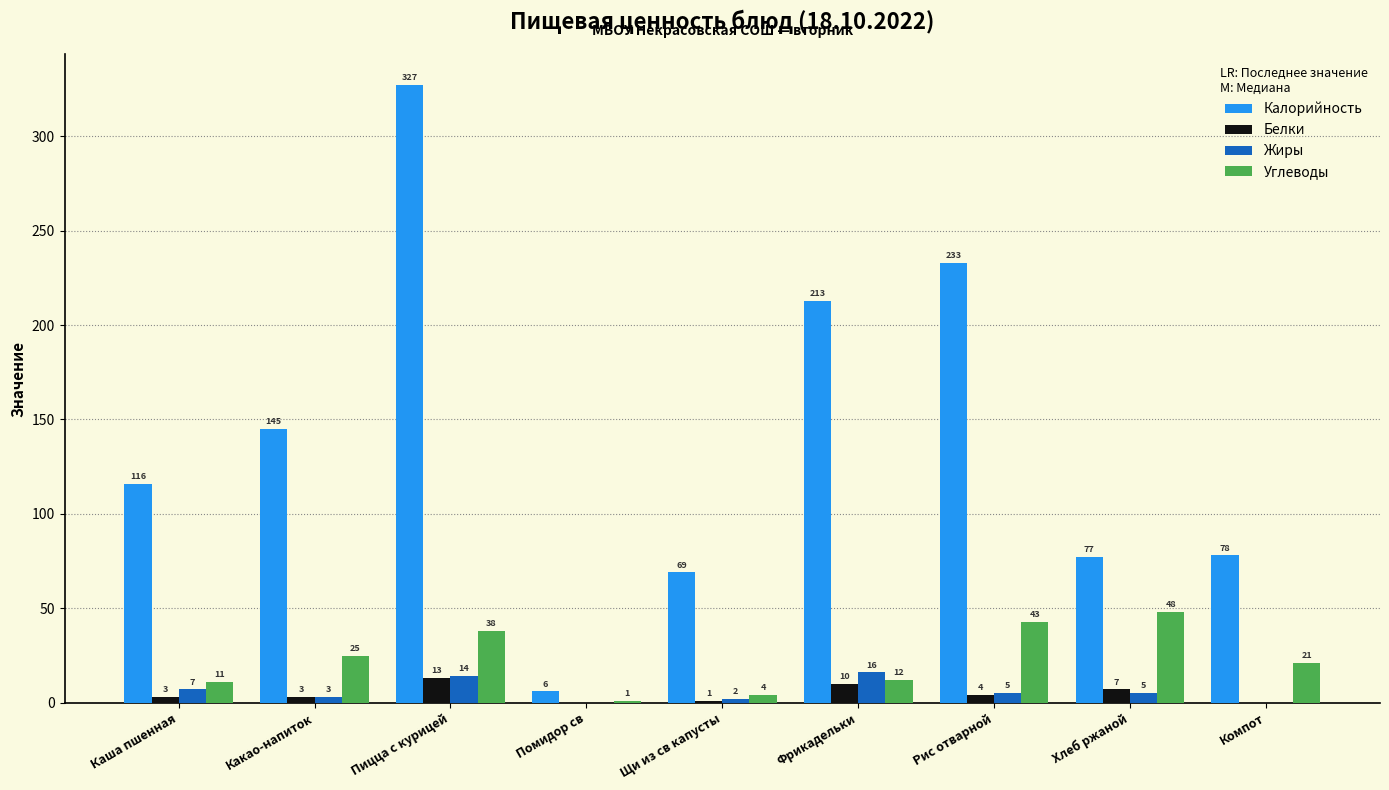

Count the number of data series in this chart.

4